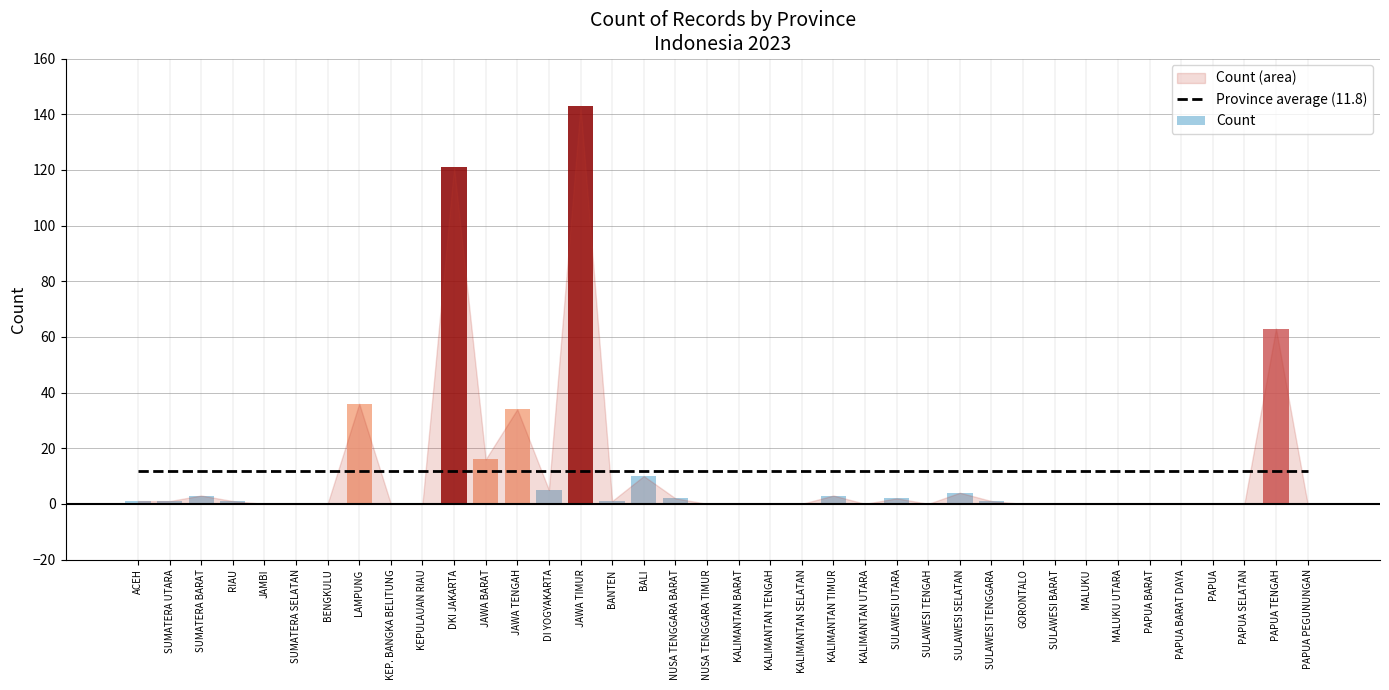

How many distinct data groups are displayed?

1